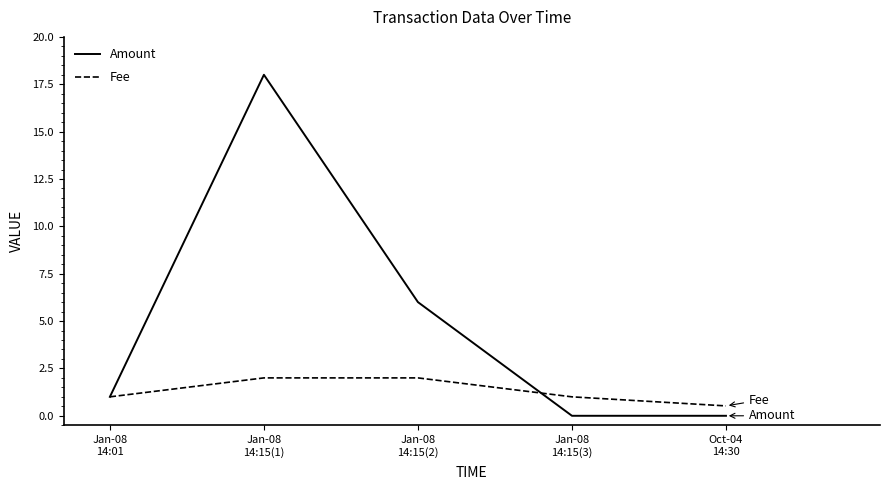

Rank the series by their average value, from lowest to highest.

Fee, Amount